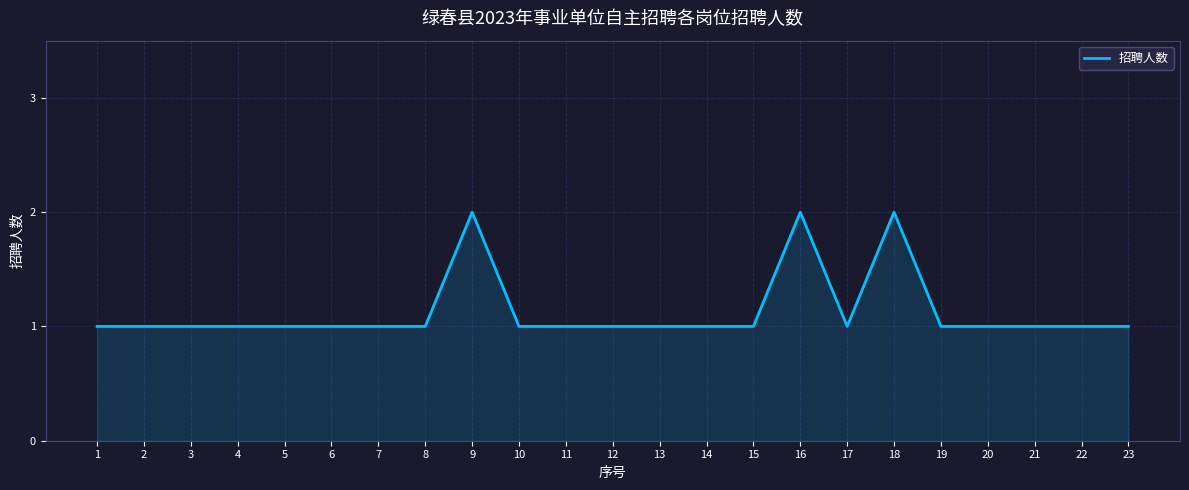

Reading left to right, extract all data points from this chart.

1	1	1	1	1	1	1	1	2	1	1	1	1	1	1	2	1	2	1	1	1	1	1